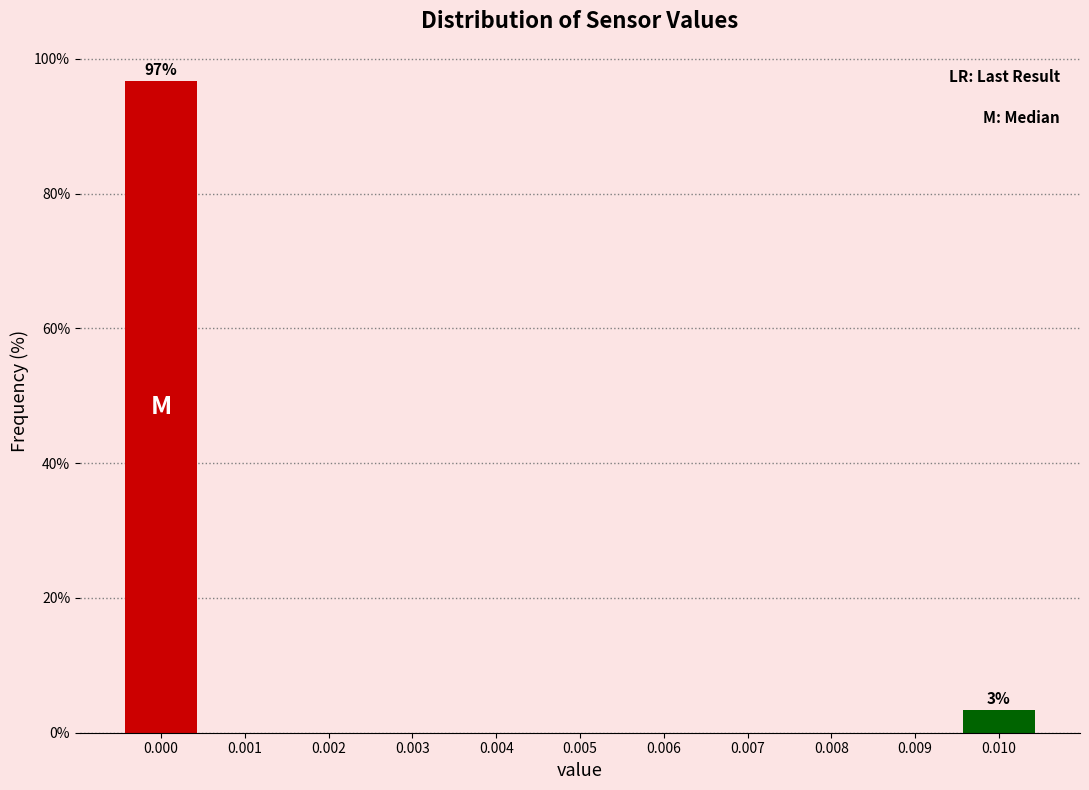

Reading left to right, transcribe all the data shown in this chart.

0.000=96.7	0.001=0.0	0.002=0.0	0.003=0.0	0.004=0.0	0.005=0.0	0.006=0.0	0.007=0.0	0.008=0.0	0.009=0.0	0.010=3.3